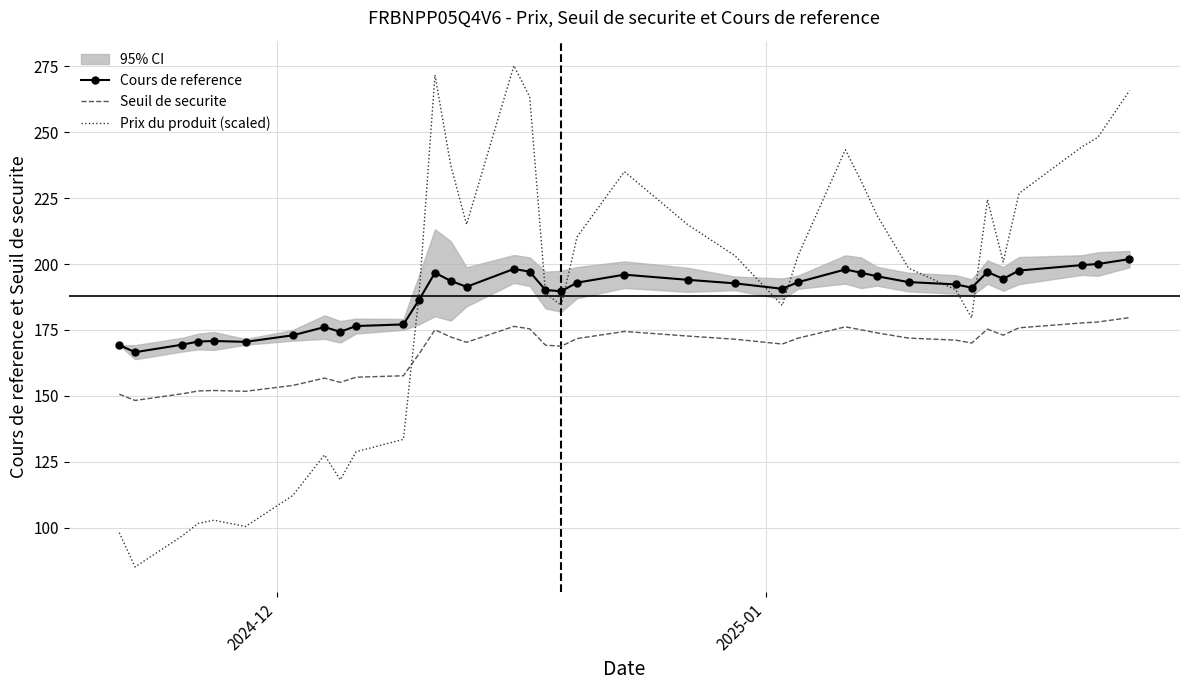

Is it true that Seuil de securite equals 244.7 at 32?

False